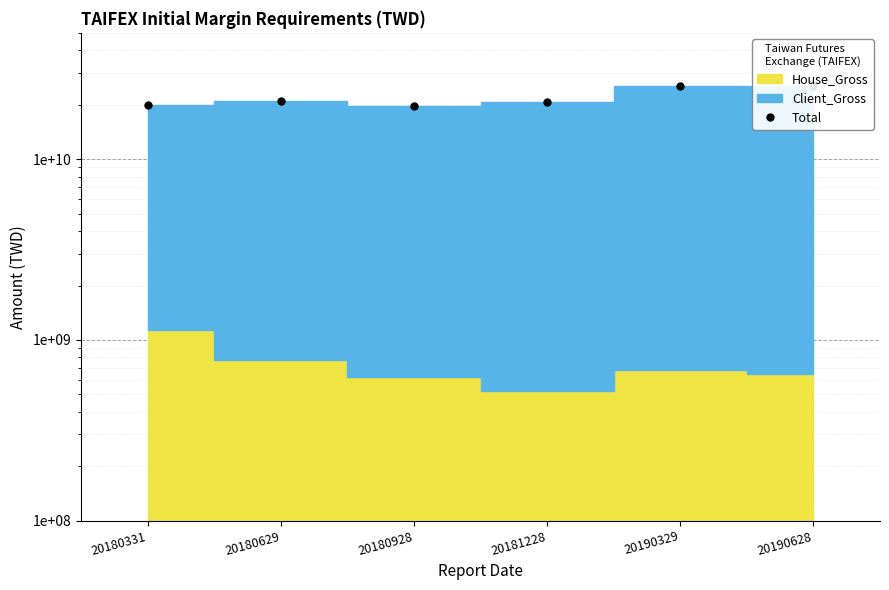

Where is the first local minimum?

20180928